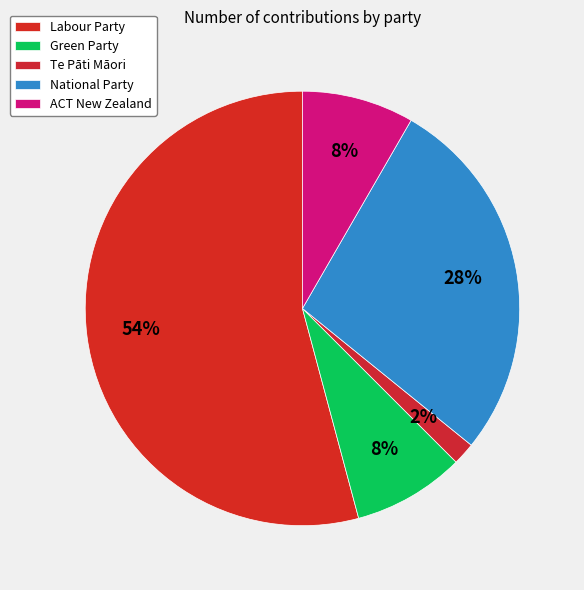

Rank the categories by value from lowest to highest.

Te Pāti Māori, Green Party, ACT New Zealand, National Party, Labour Party